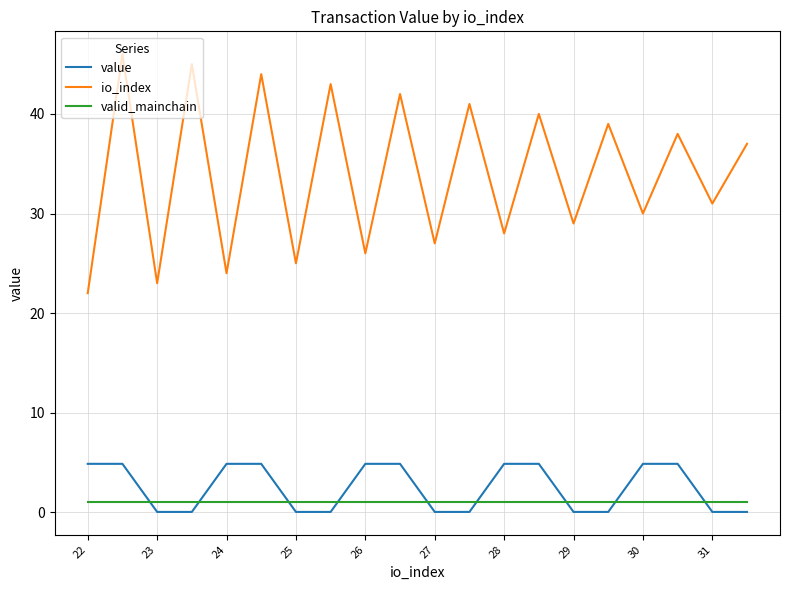

Which series has the largest range (max minus min)?

io_index